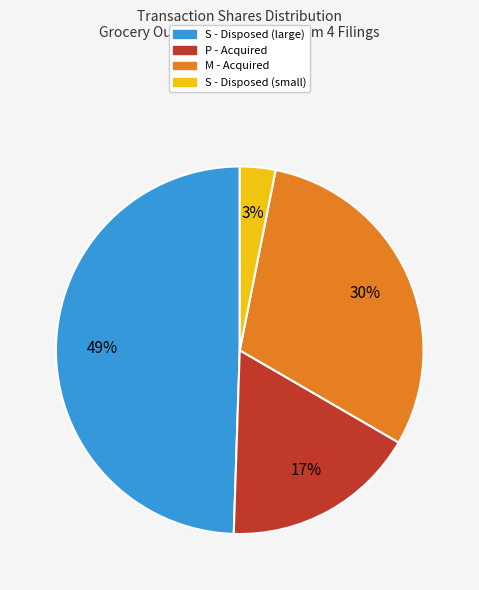

To the nearest percent, what is the average slice percentage?

25%